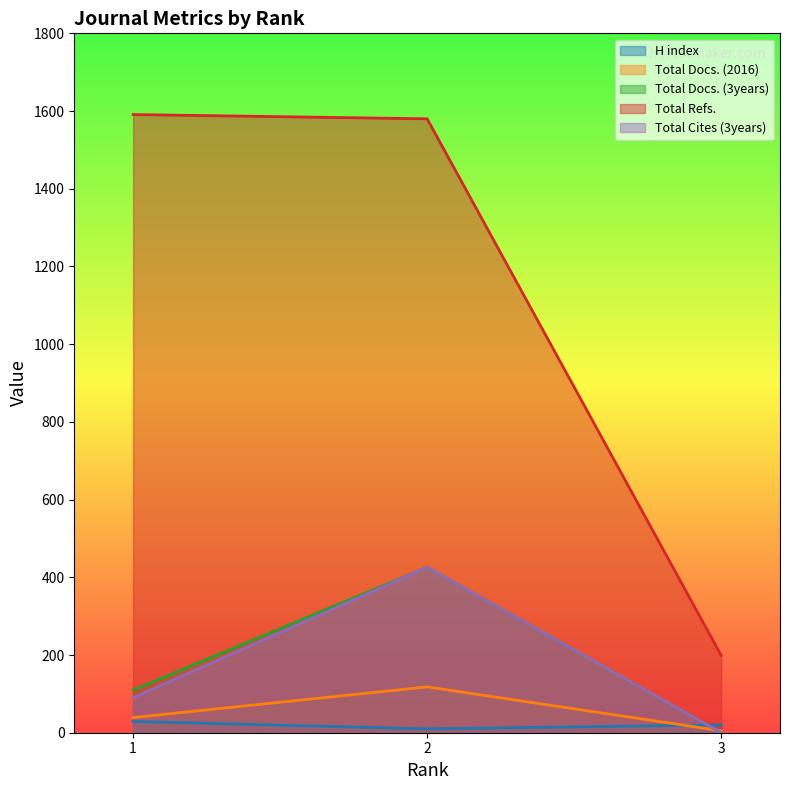

What is the greatest value displayed?

1591